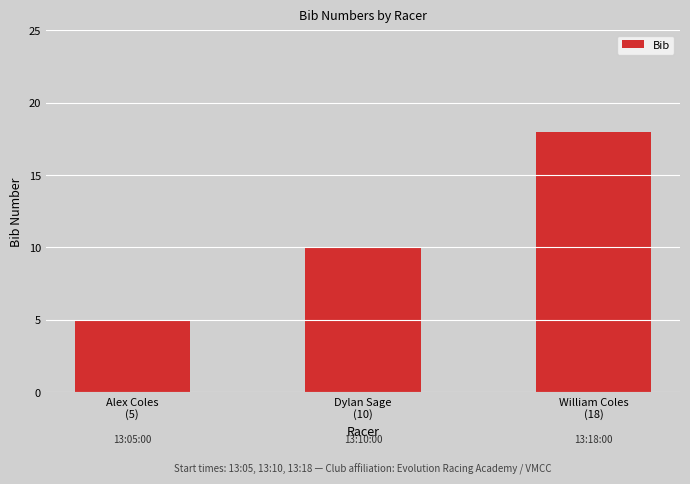

What is the minimum value shown in the chart?

5